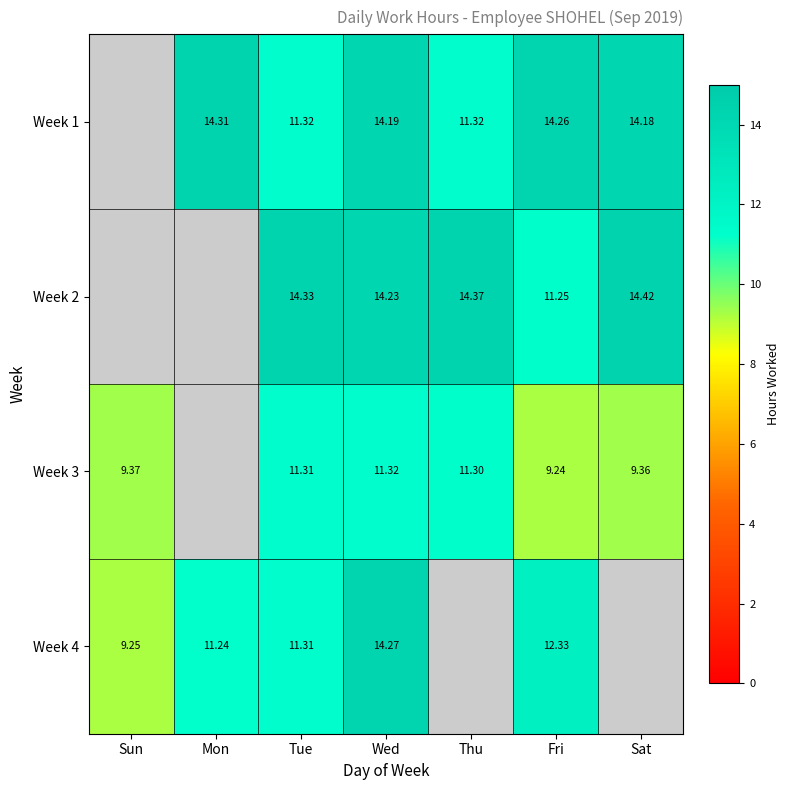

Where does the Week 2 series first go above 14?

Tue